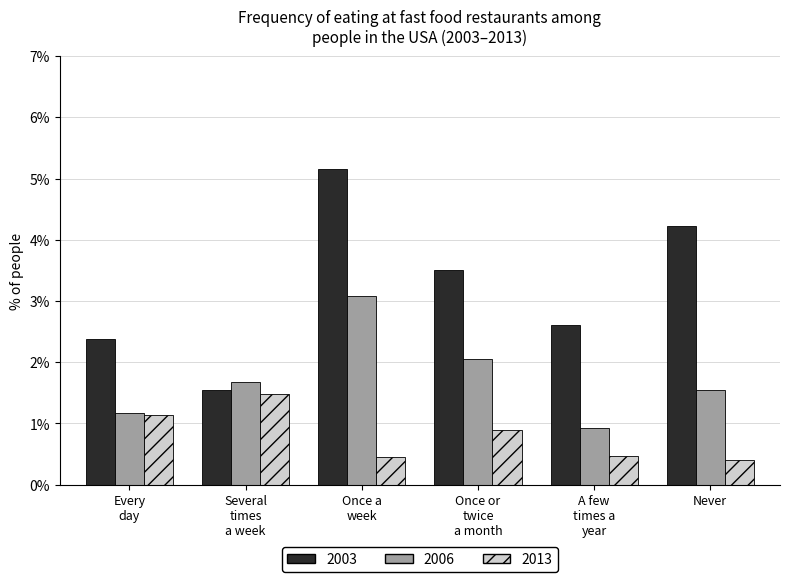

At which label does 2003 reach its peak?

Once a
week